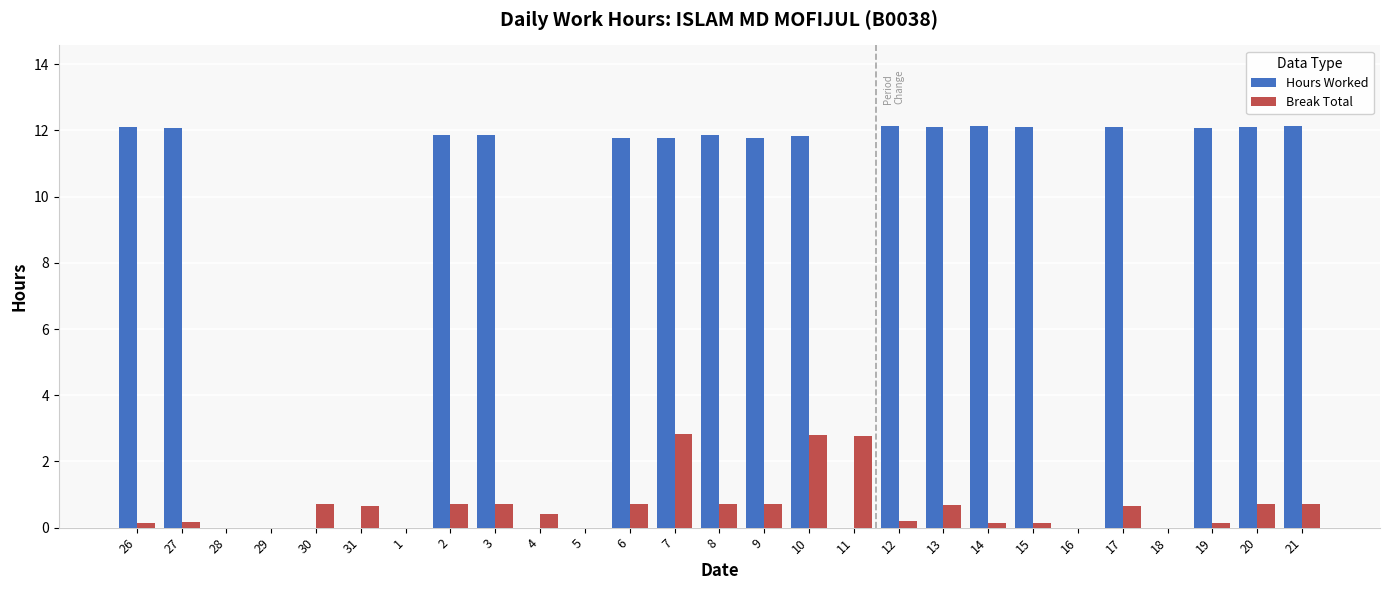

Is the value of Hours Worked at 13 greater than the value of Break Total at 21?

Yes